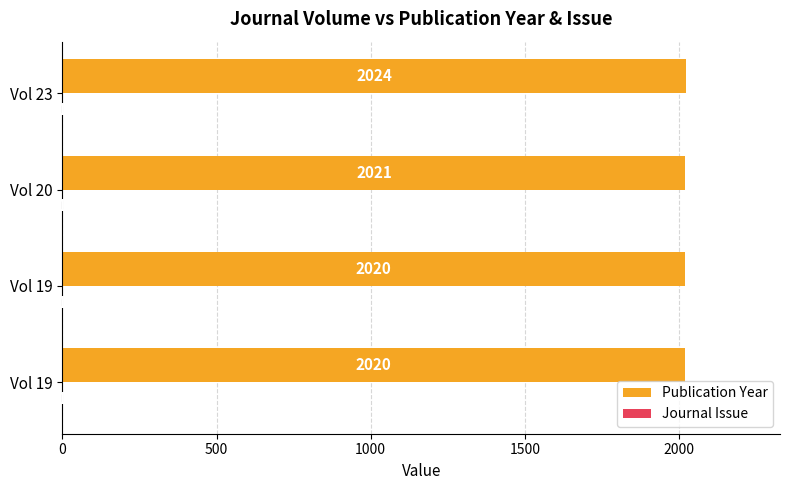

Which series has the largest total across all categories?

Publication Year